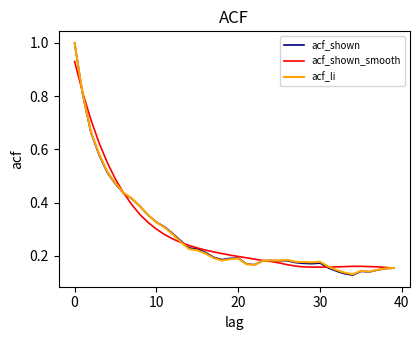

What is the maximum value shown in the chart?

1.0